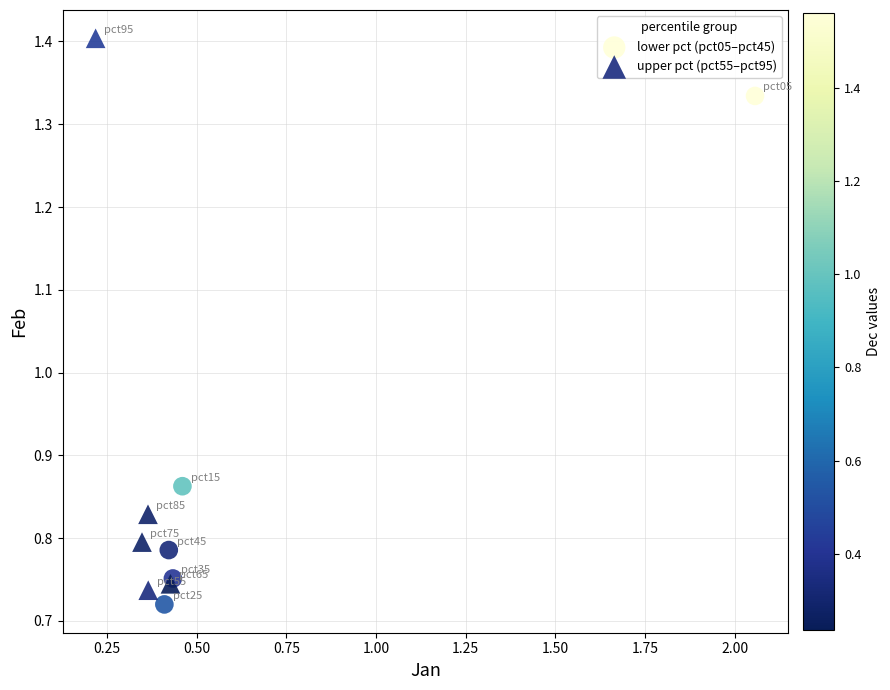

What are all the series names shown in the legend?

lower pct (pct05–pct45), upper pct (pct55–pct95)